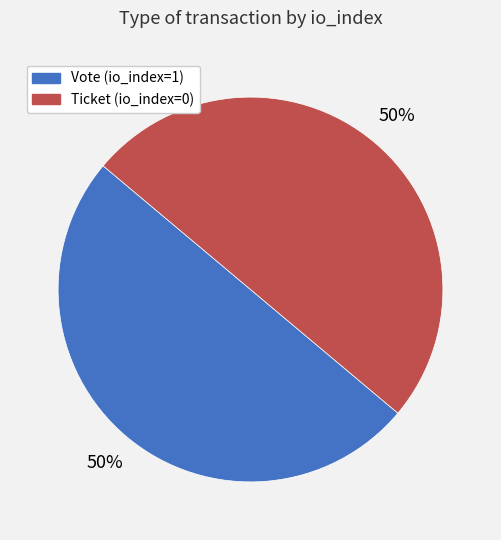

Approximately how many times larger is the value at Ticket (io_index=0) compared to Vote (io_index=1)?

1.0